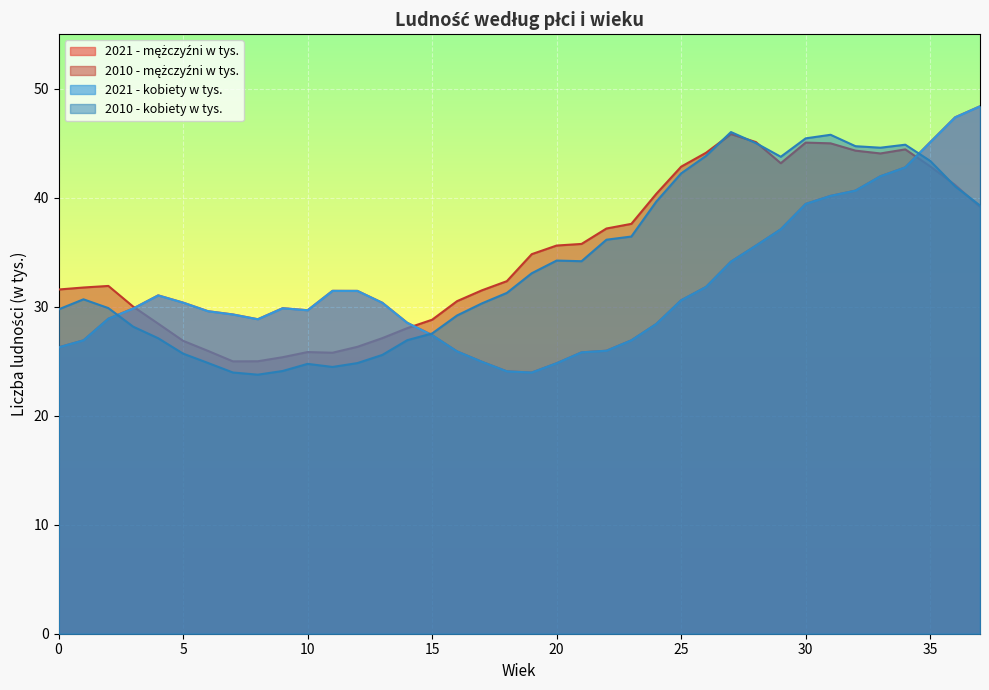

Which category has the highest value across all series?

37